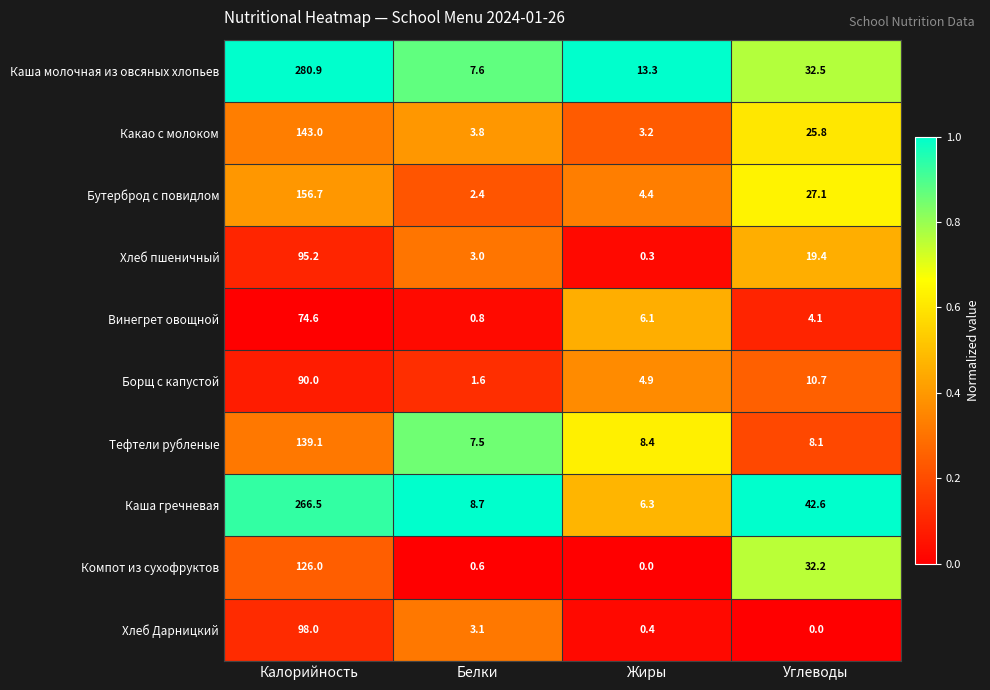

At which label is Каша молочная из овсяных хлопьев closest to 144?

Углеводы